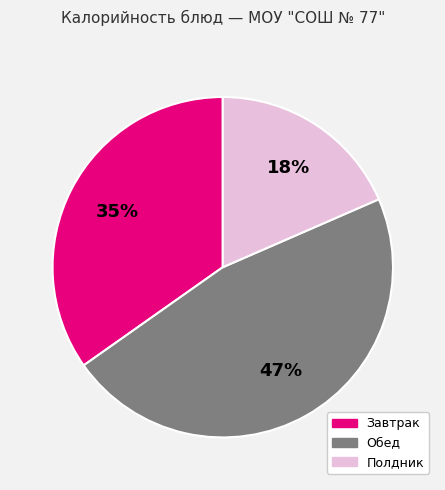

To the nearest percent, what is the average slice percentage?

33%